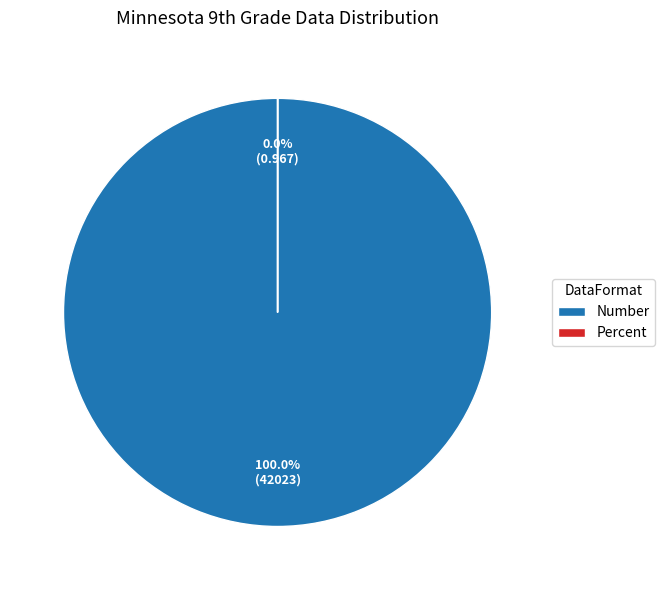

Combined, what portion of the pie is Number and Percent?

100.0%